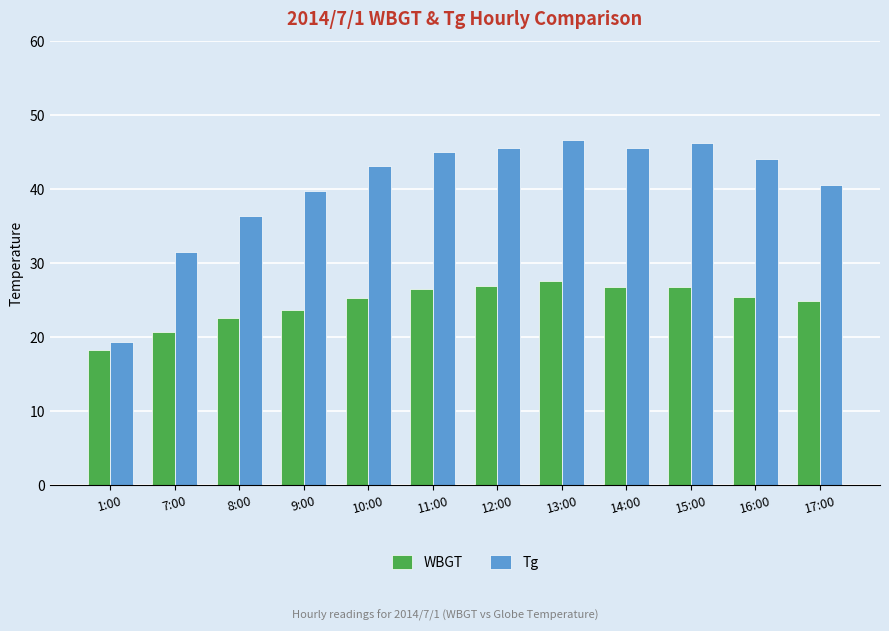

Is the value of Tg at 17:00 greater than the value of WBGT at 12:00?

Yes